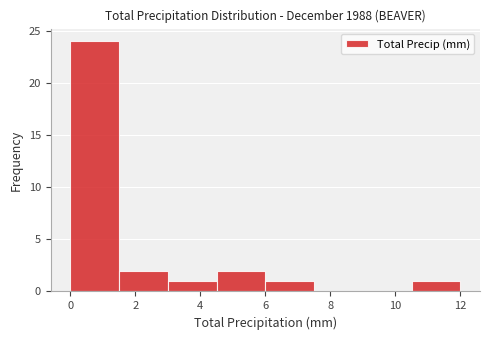

Reading left to right, list every bar in this chart as the range it spans on the x-axis followed by its height. Neither the bar edges nor the heights are printed on the chart, so give them approximately, as read against the axes.

0.0 to 1.5: 24
1.5 to 3.0: 2
3.0 to 4.5: 1
4.5 to 6.0: 2
6.0 to 7.5: 1
7.5 to 9.0: 0
9.0 to 10.5: 0
10.5 to 12.0: 1